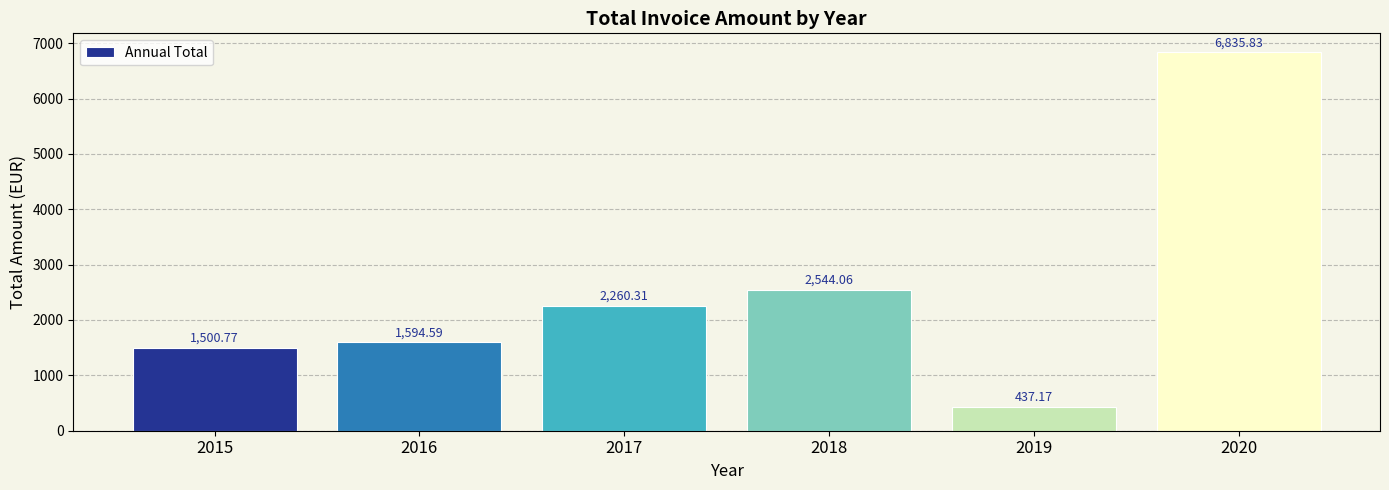

Reading left to right, extract all data points from this chart.

1500.8	1594.6	2260.3	2544.1	437.2	6835.8